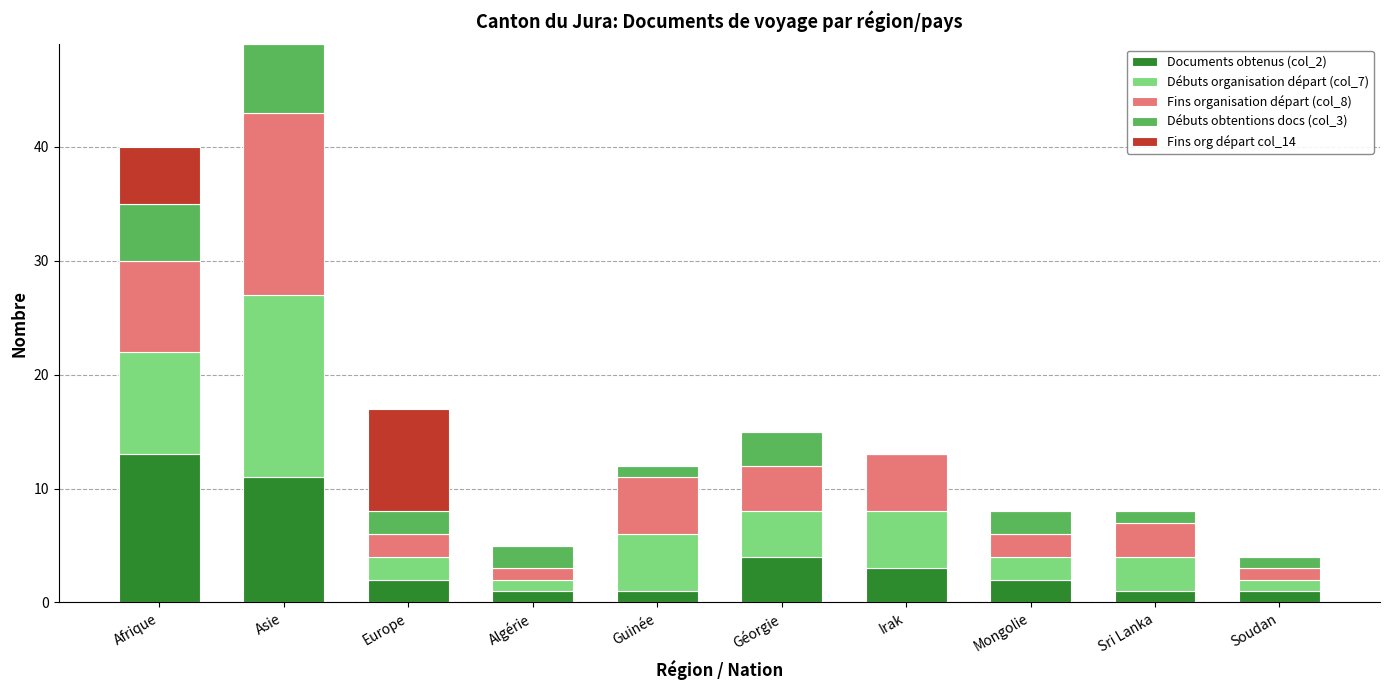

What are all the series names shown in the legend?

Documents obtenus (col_2), Débuts organisation départ (col_7), Fins organisation départ (col_8), Débuts obtentions docs (col_3), Fins org départ col_14